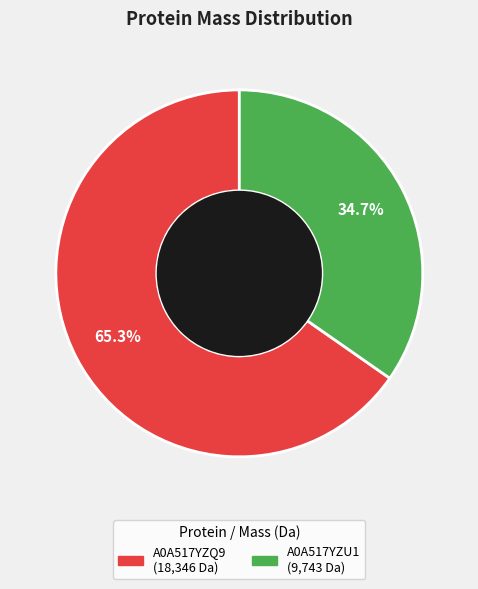

To the nearest percent, what percentage of the pie is A0A517YZQ9?

65%